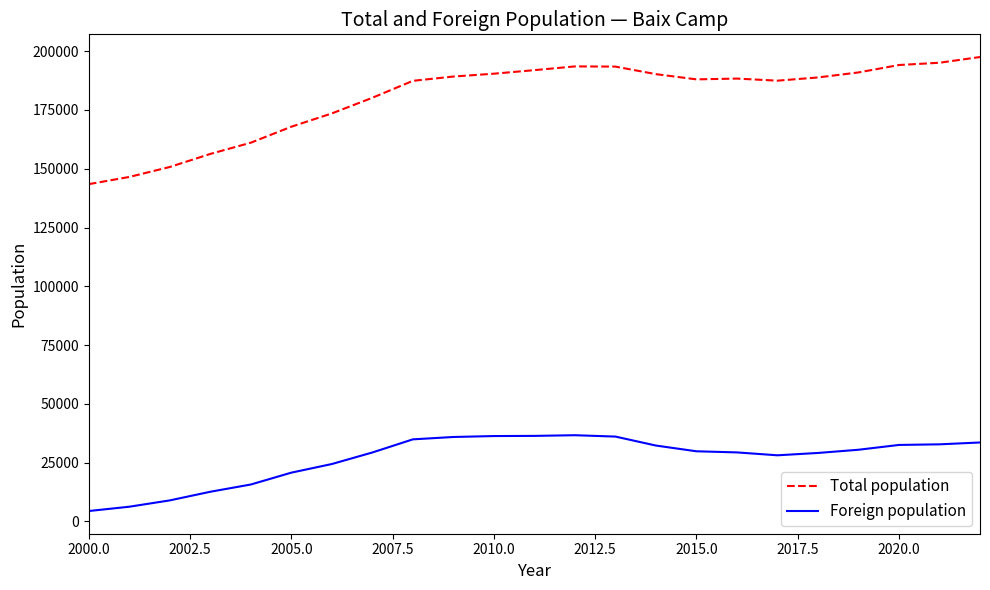

True or false: Foreign population and Total population intersect in this chart.

False